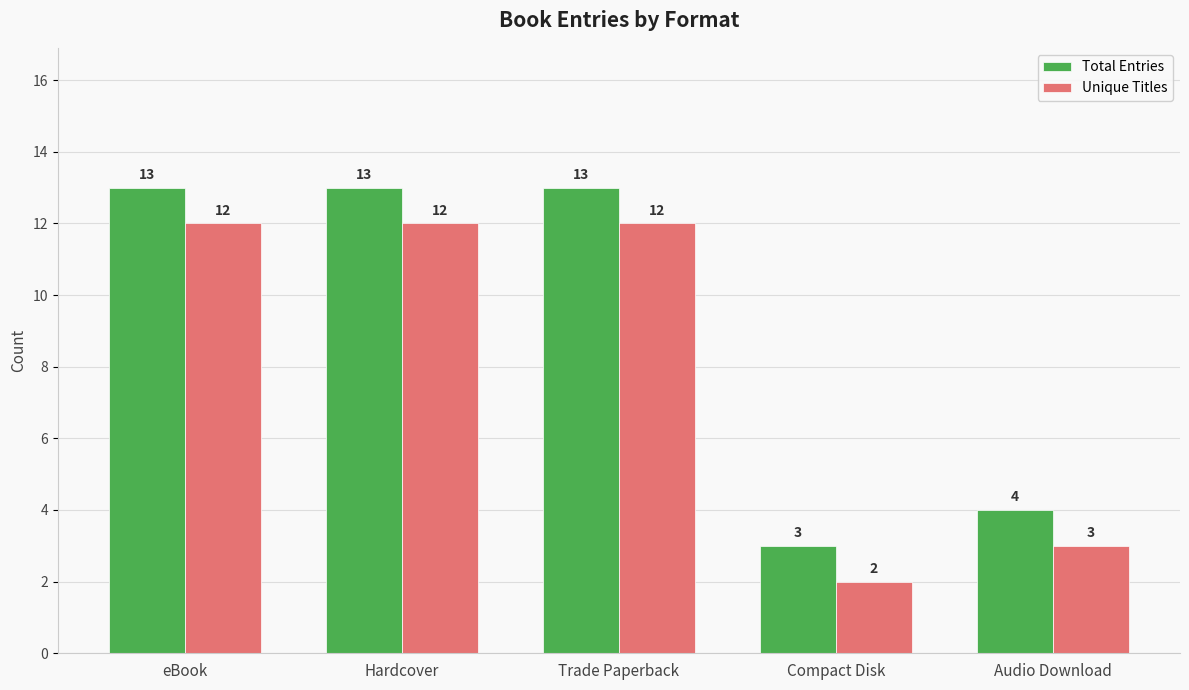

What is the total value across all series at eBook?

25